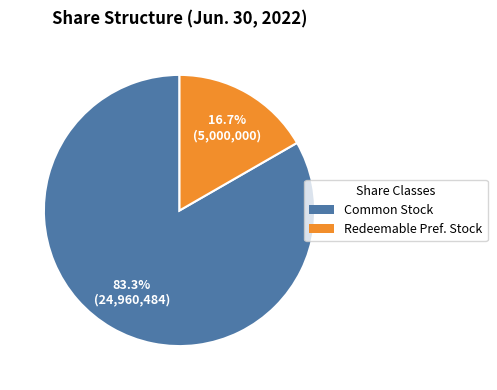

Rank the categories by value from highest to lowest.

Common Stock, Redeemable Pref. Stock